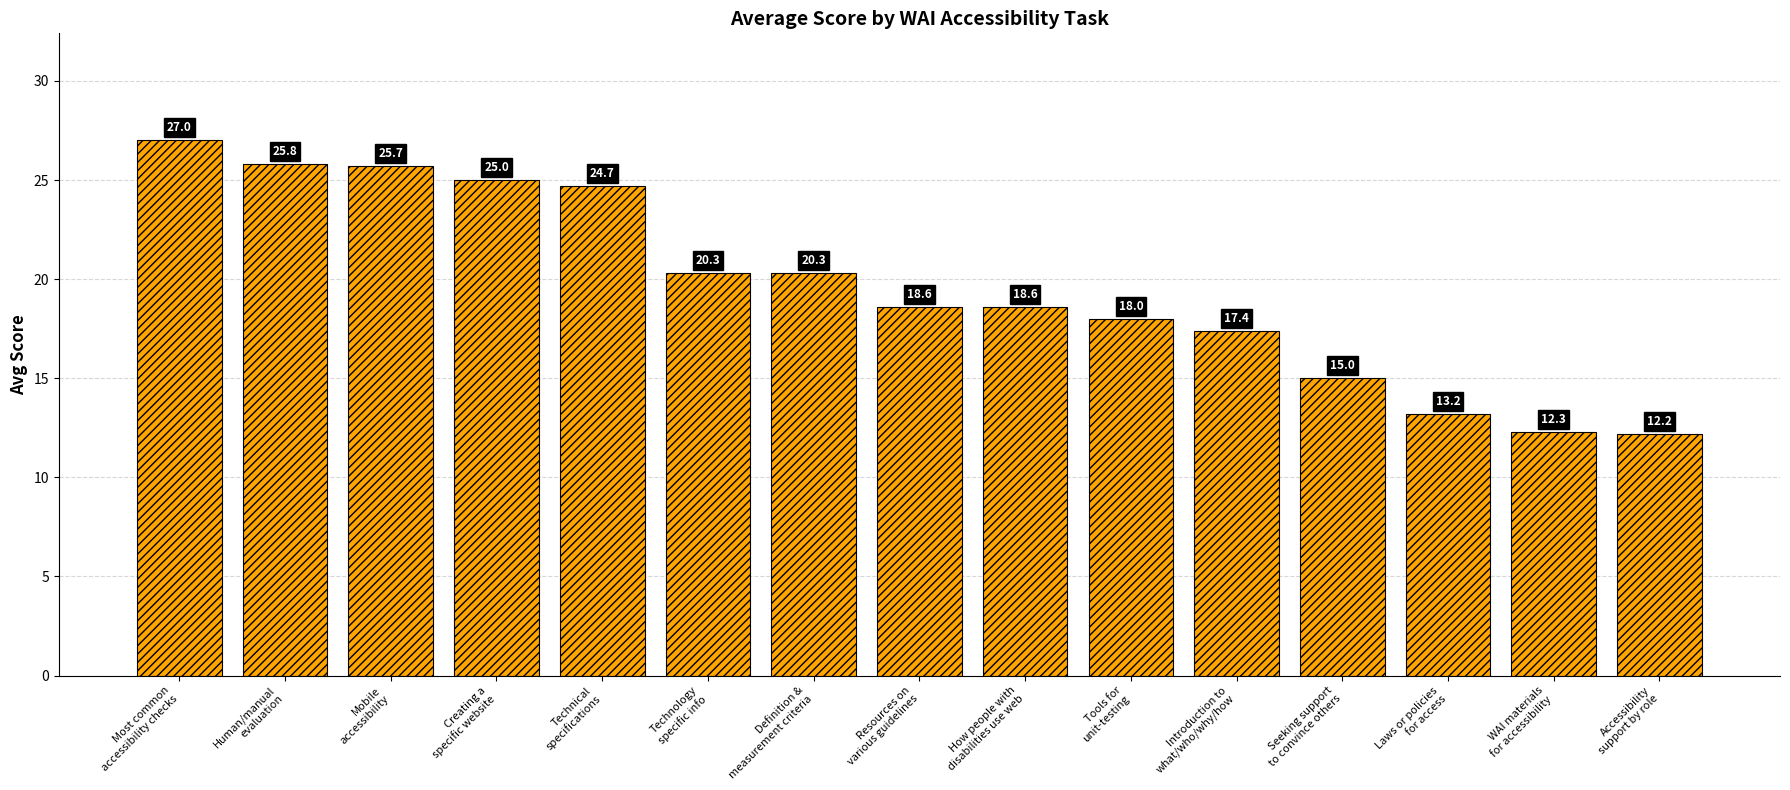

What is the approximate value at Creating a
specific website?

25.0